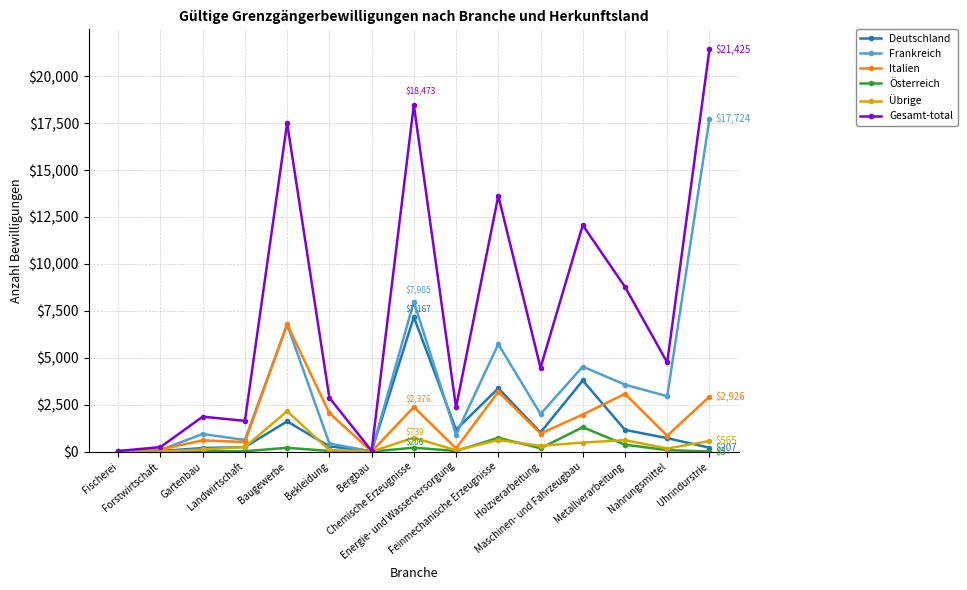

Count the number of categories in the chart.

15